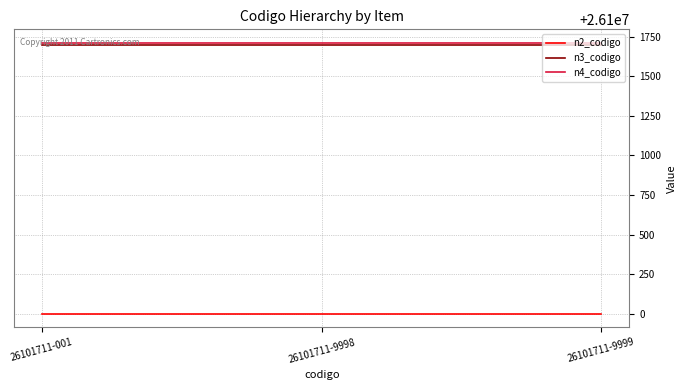

Reading left to right, transcribe all the data shown in this chart.

n2_codigo: 26101711-001=26100000	26101711-9998=26100000	26101711-9999=26100000
n3_codigo: 26101711-001=26101700	26101711-9998=26101700	26101711-9999=26101700
n4_codigo: 26101711-001=26101711	26101711-9998=26101711	26101711-9999=26101711